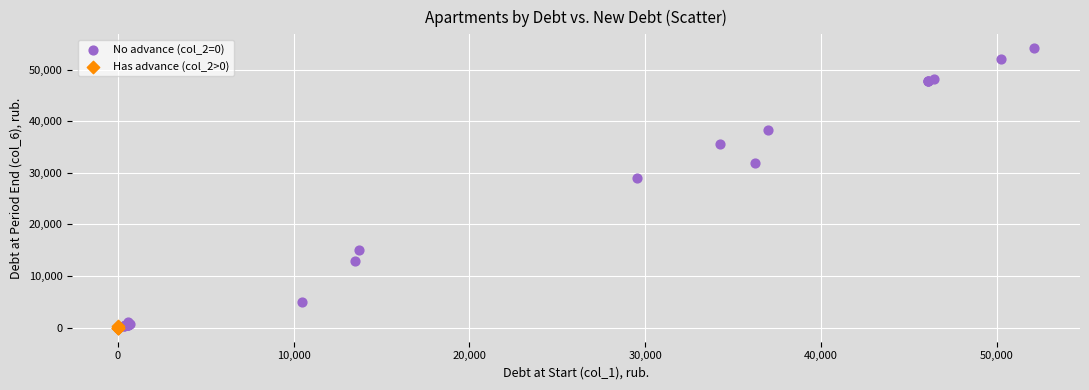

Which series has the widest spread of Y values?

No advance (col_2=0)